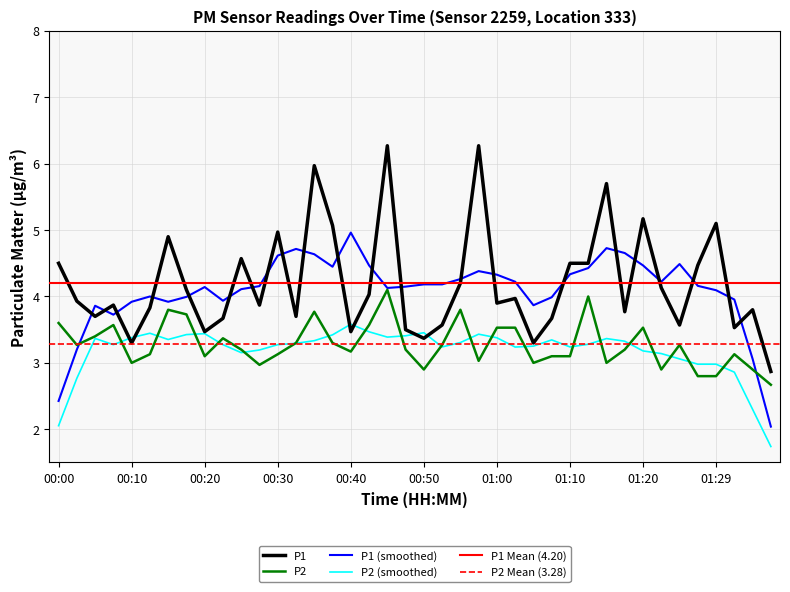

What is the label of the 18th point from the right?

00:55